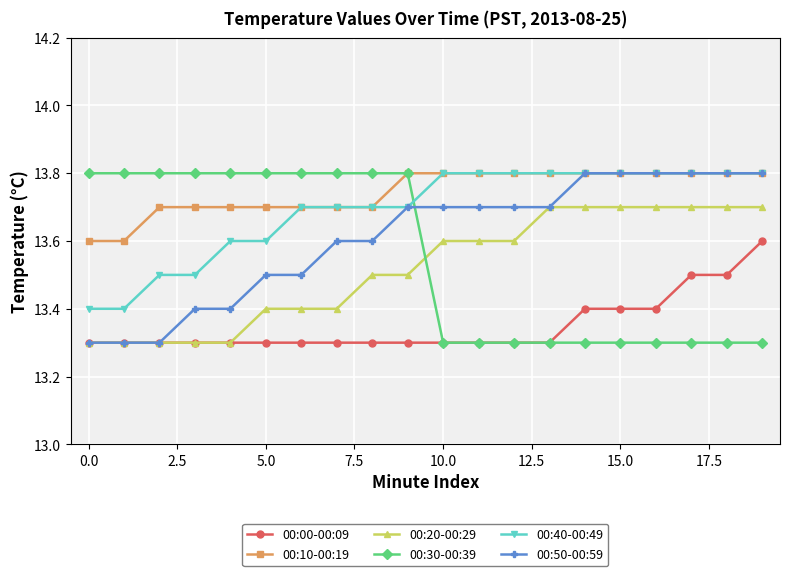

True or false: 00:00-00:09 and 00:40-00:49 cross at least once.

False